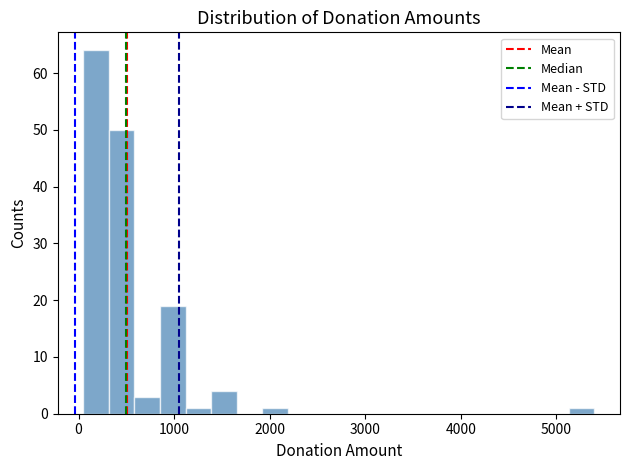

Read against the x-axis, roughly where is the centre of the tallest bar?

200